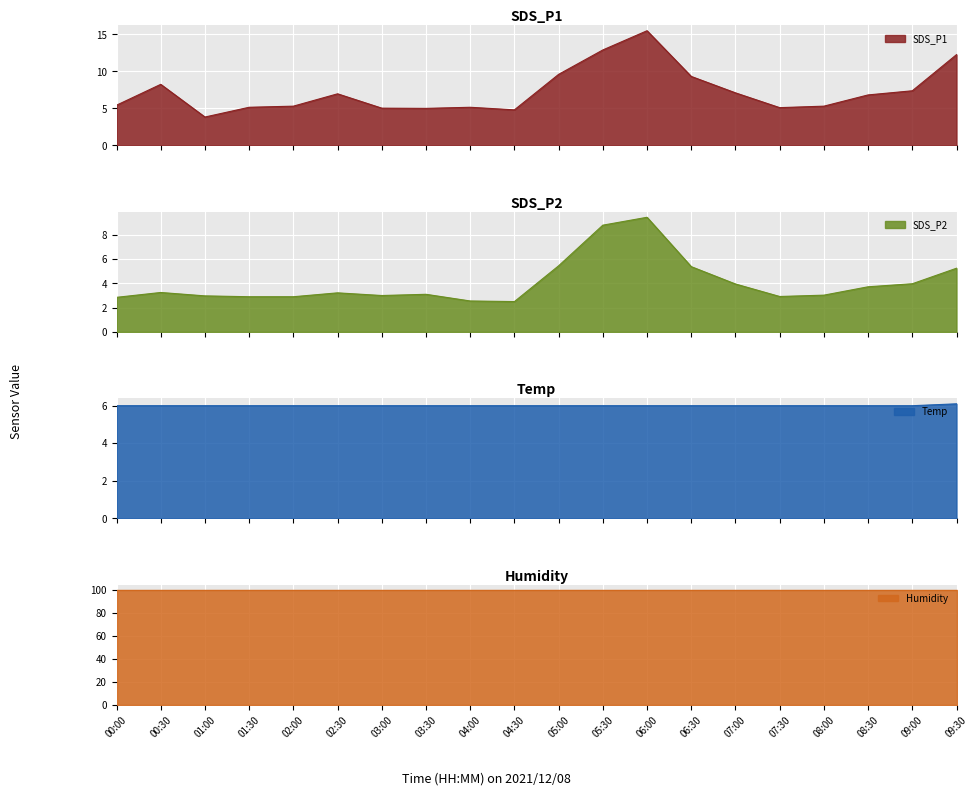

What is the difference between the maximum and minimum values in the Temp series?

0.1